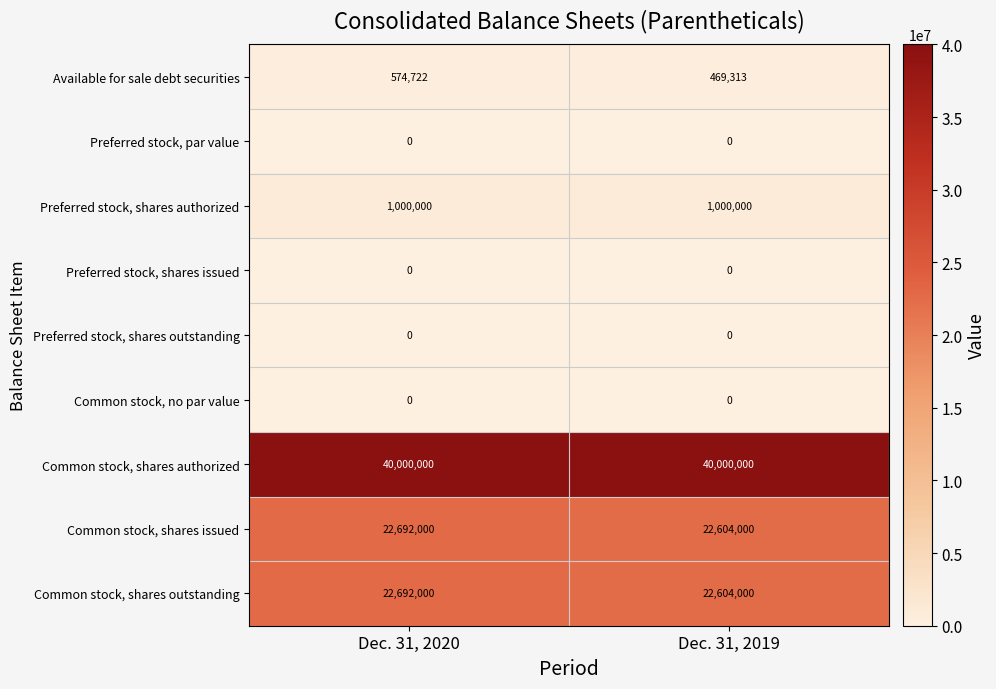

The value of Preferred stock, shares authorized at Dec. 31, 2019 is 1000000. True or false?

True